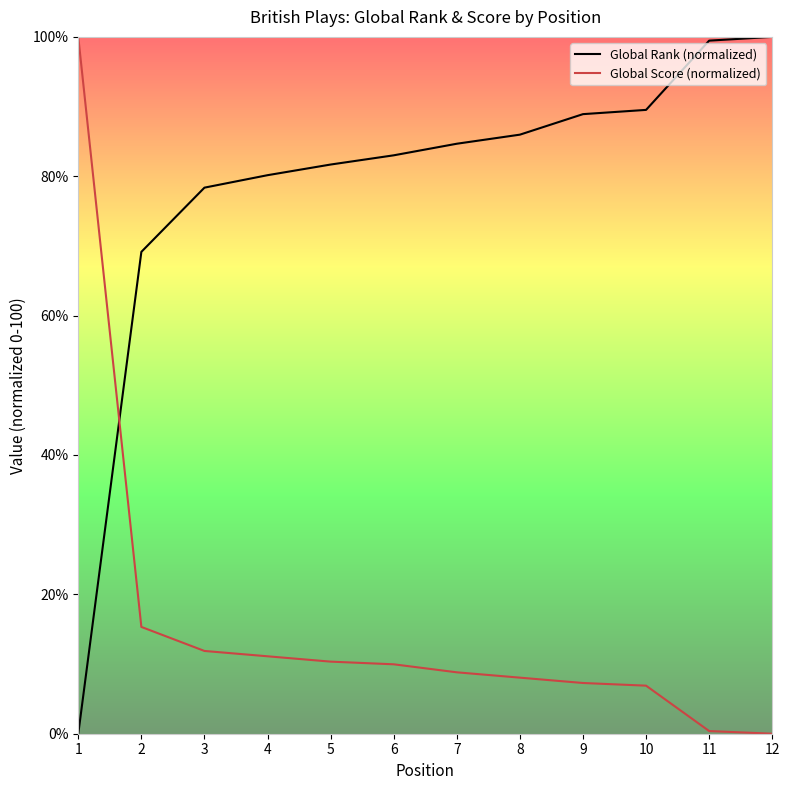

List the series in order of their overall mean, lowest first.

Global Score (normalized), Global Rank (normalized)